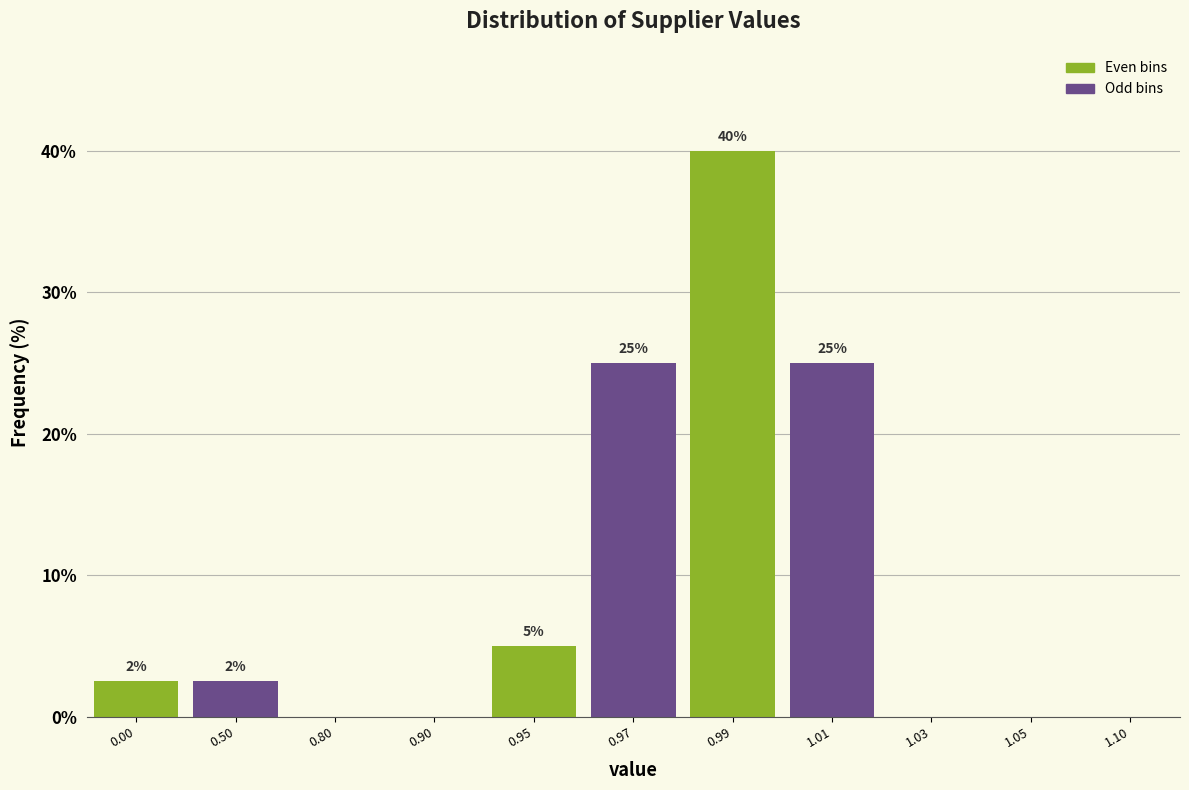

What is the greatest value displayed?

40.0